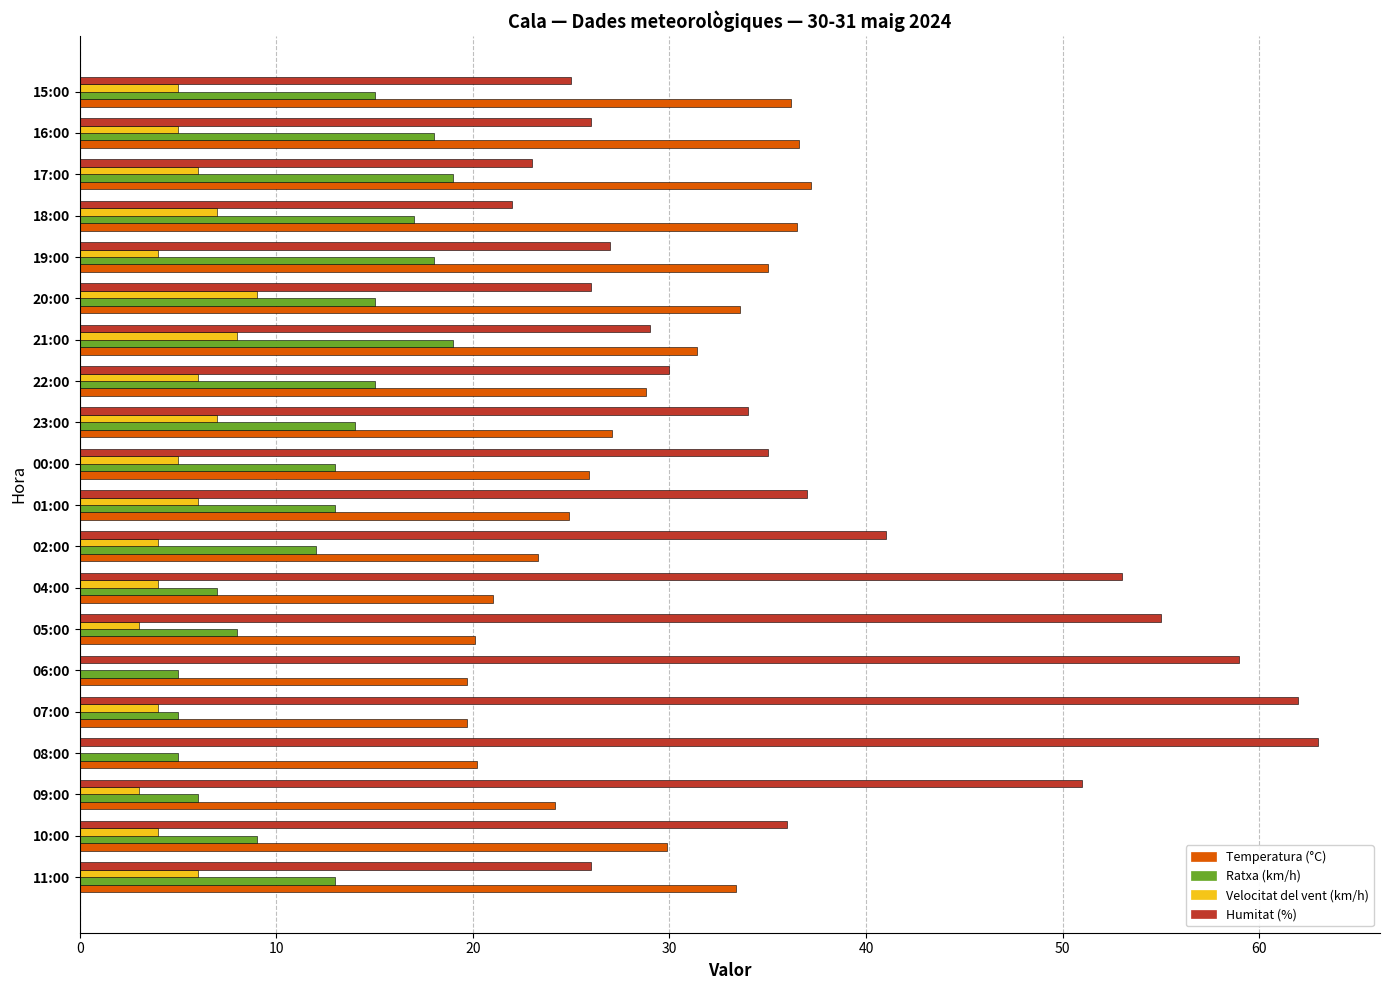

Which series changed the most between 09:00 and 20:00?

Humitat (%)